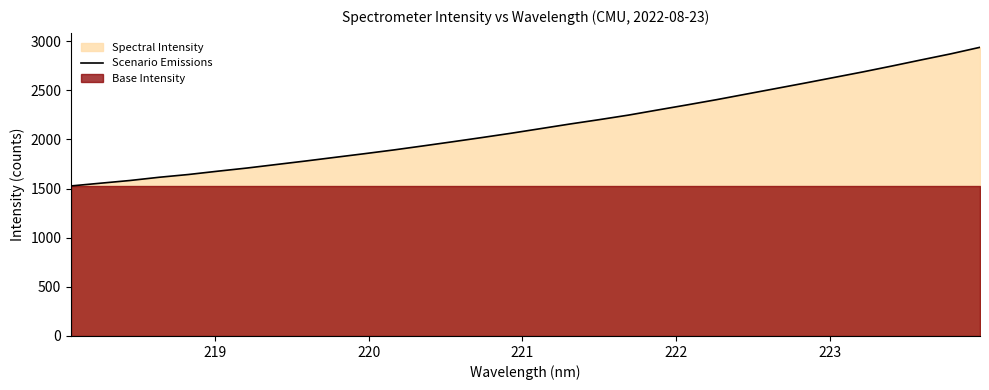

What is the highest value of the Scenario Emissions series?

2938.4